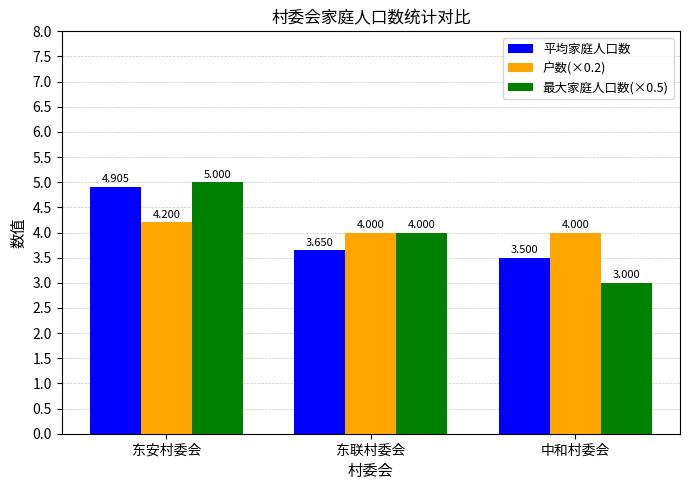

At which category is the sum across all series the highest?

东安村委会